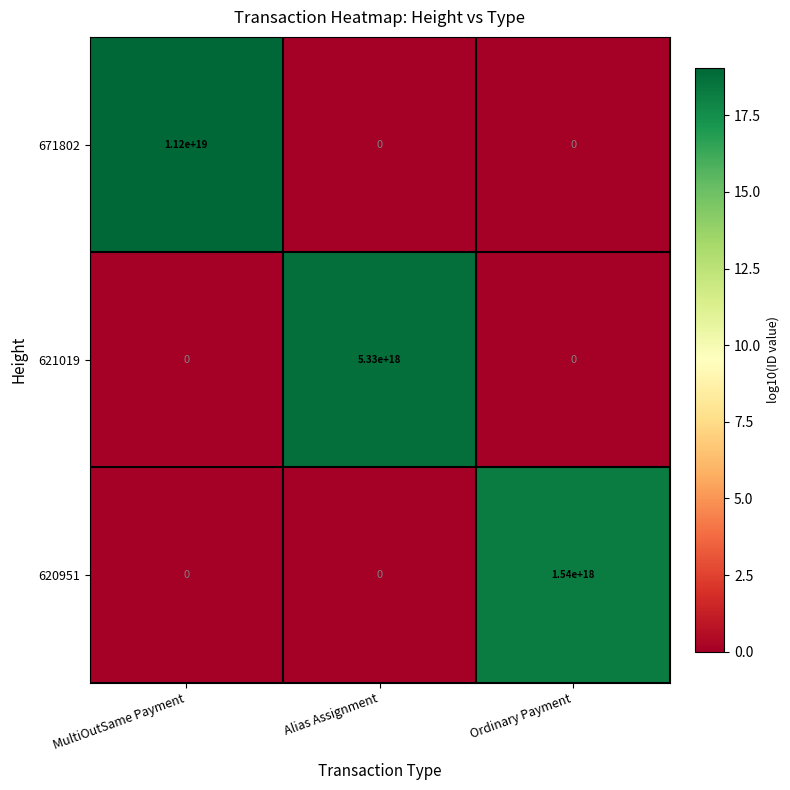

The value of 671802 at Alias Assignment is 0. True or false?

True